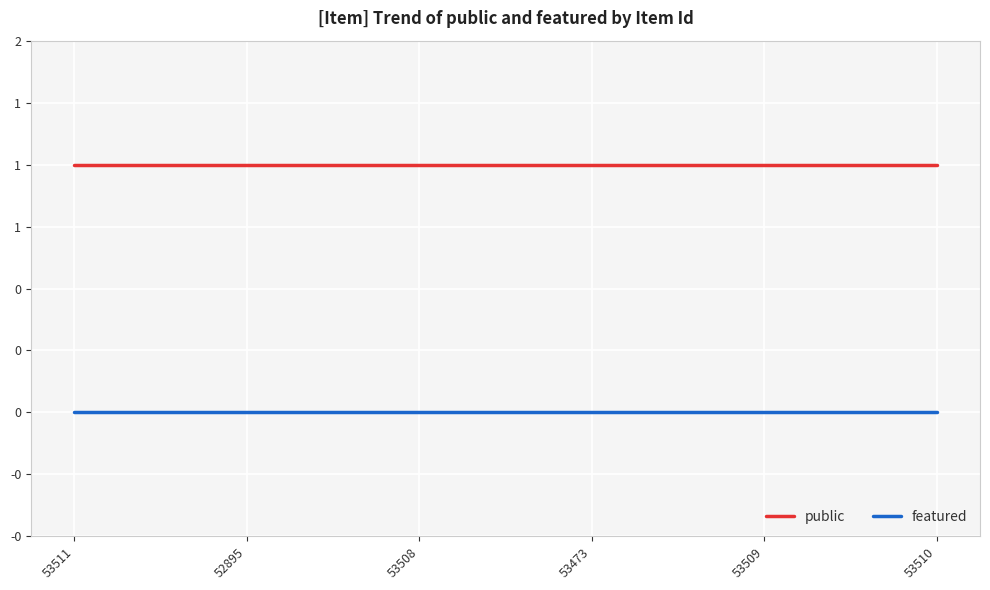

At how many categories does at least one series exceed 0?

6